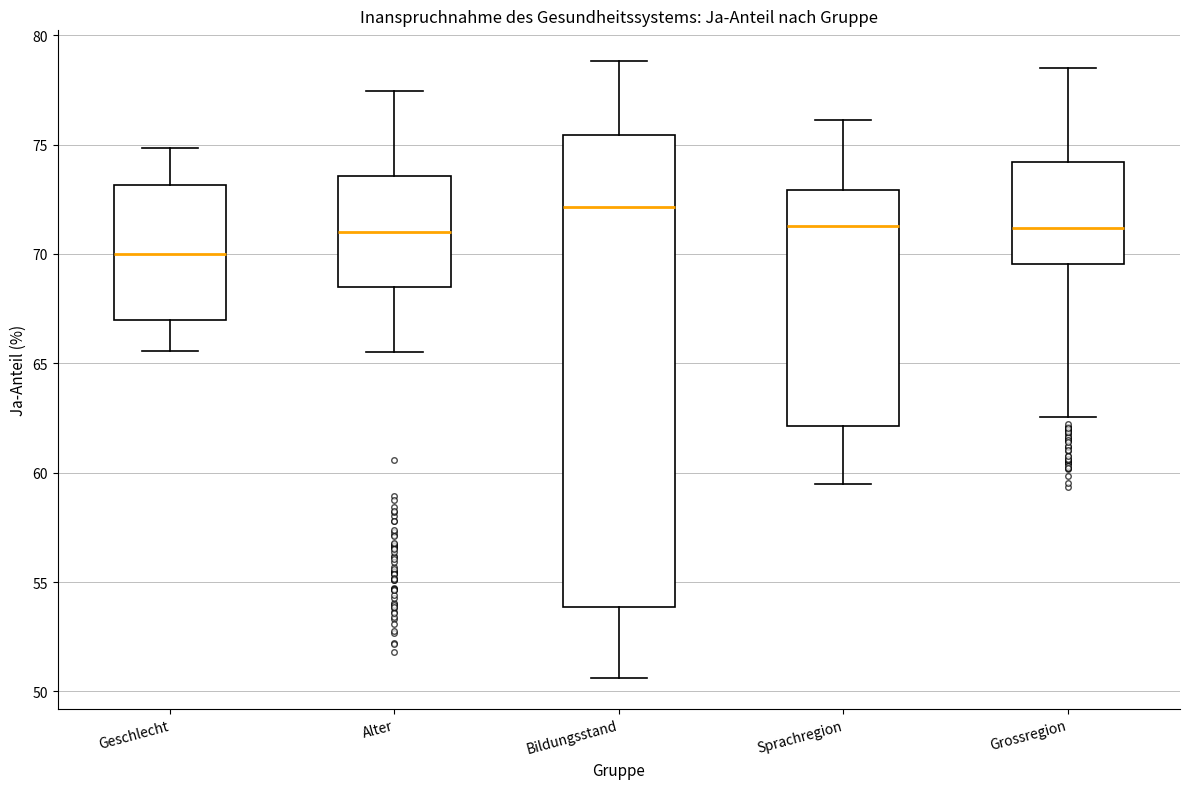

Reading left to right, transcribe this box plot: for each box, give where its median line is, the range the box spans, and where its two whiskers end, as read against the y-axis. The values are not printed on the chart, so give them approximately, as read against the axis.

Geschlecht: median 70.0, box 67.0 to 73.0, whiskers 65.5 to 75.0
Alter: median 71.0, box 68.5 to 73.5, whiskers 65.5 to 77.5
Bildungsstand: median 72.0, box 54.0 to 75.5, whiskers 50.5 to 79.0
Sprachregion: median 71.5, box 62.0 to 73.0, whiskers 59.5 to 76.0
Grossregion: median 71.0, box 69.5 to 74.0, whiskers 62.5 to 78.5